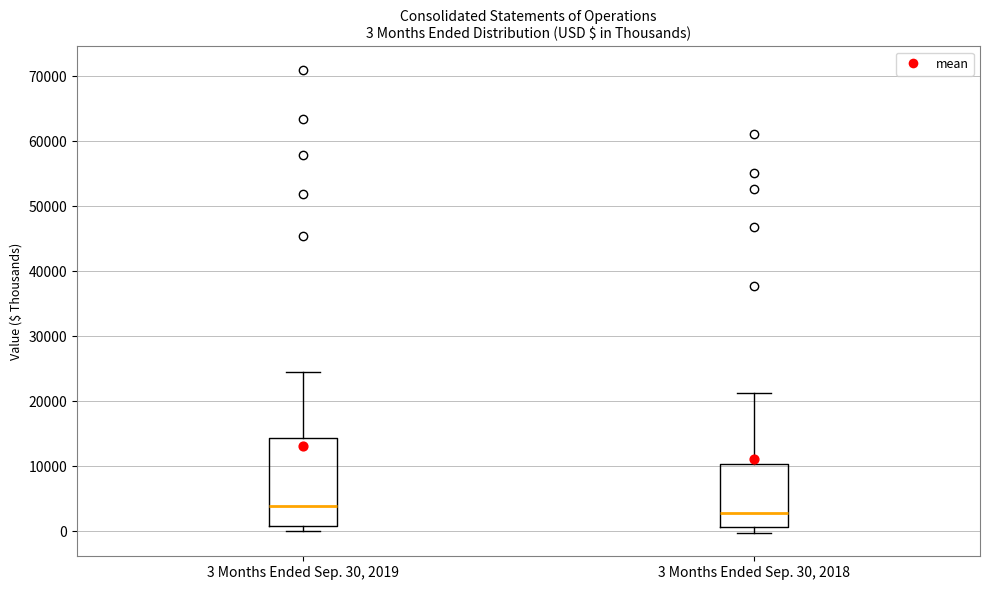

Which box is the tallest, from its lower edge to its upper edge?

3 Months Ended Sep. 30, 2019